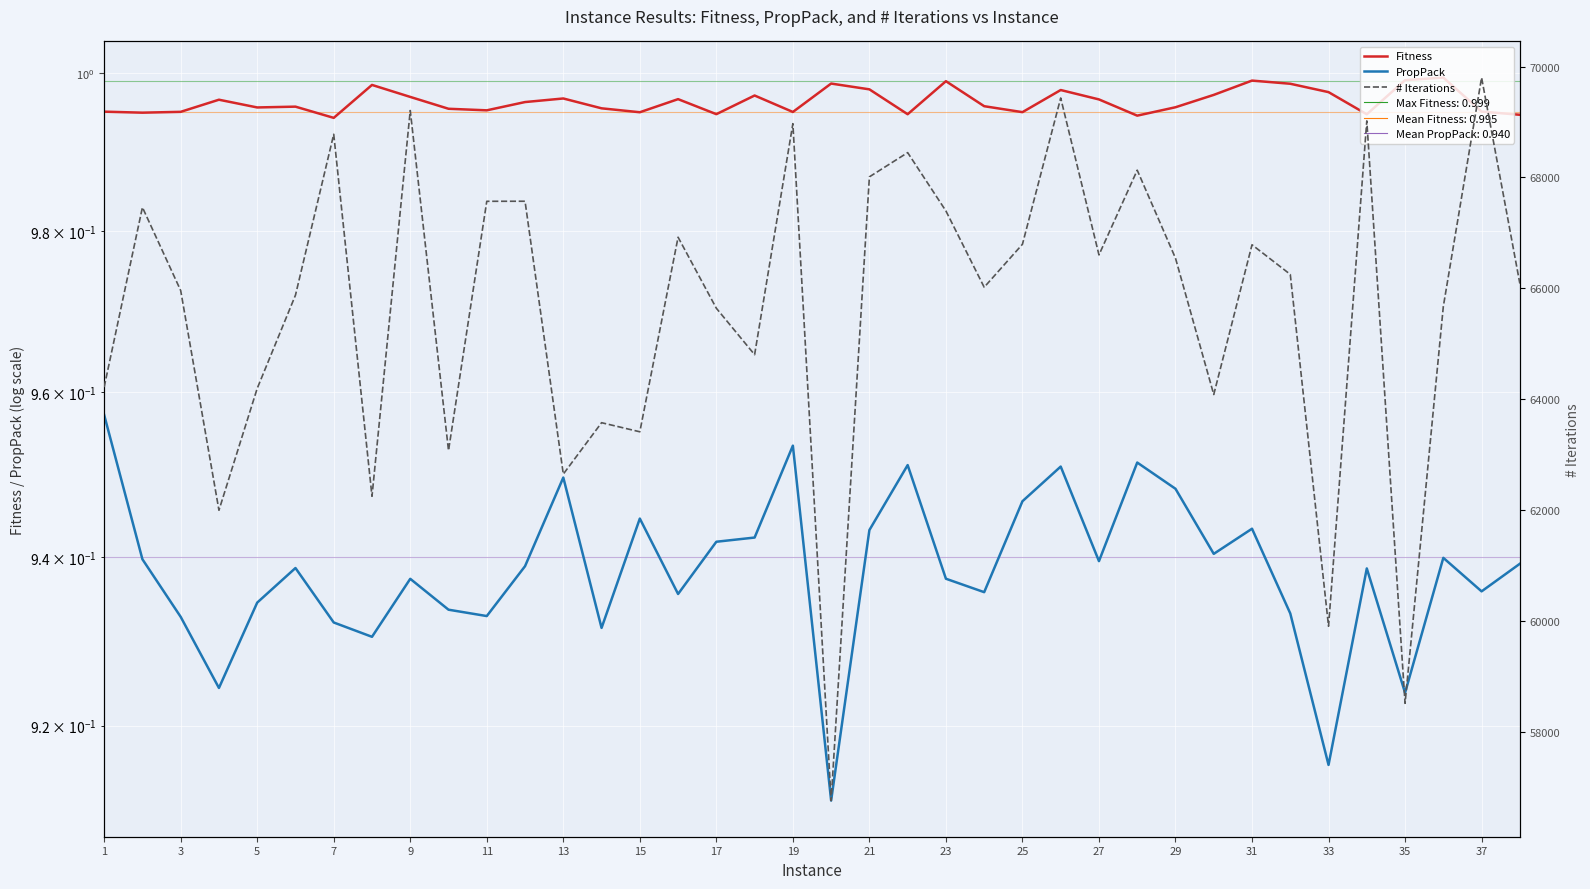

Is the value of # Iterations at 22 greater than the value of Fitness at 15?

Yes